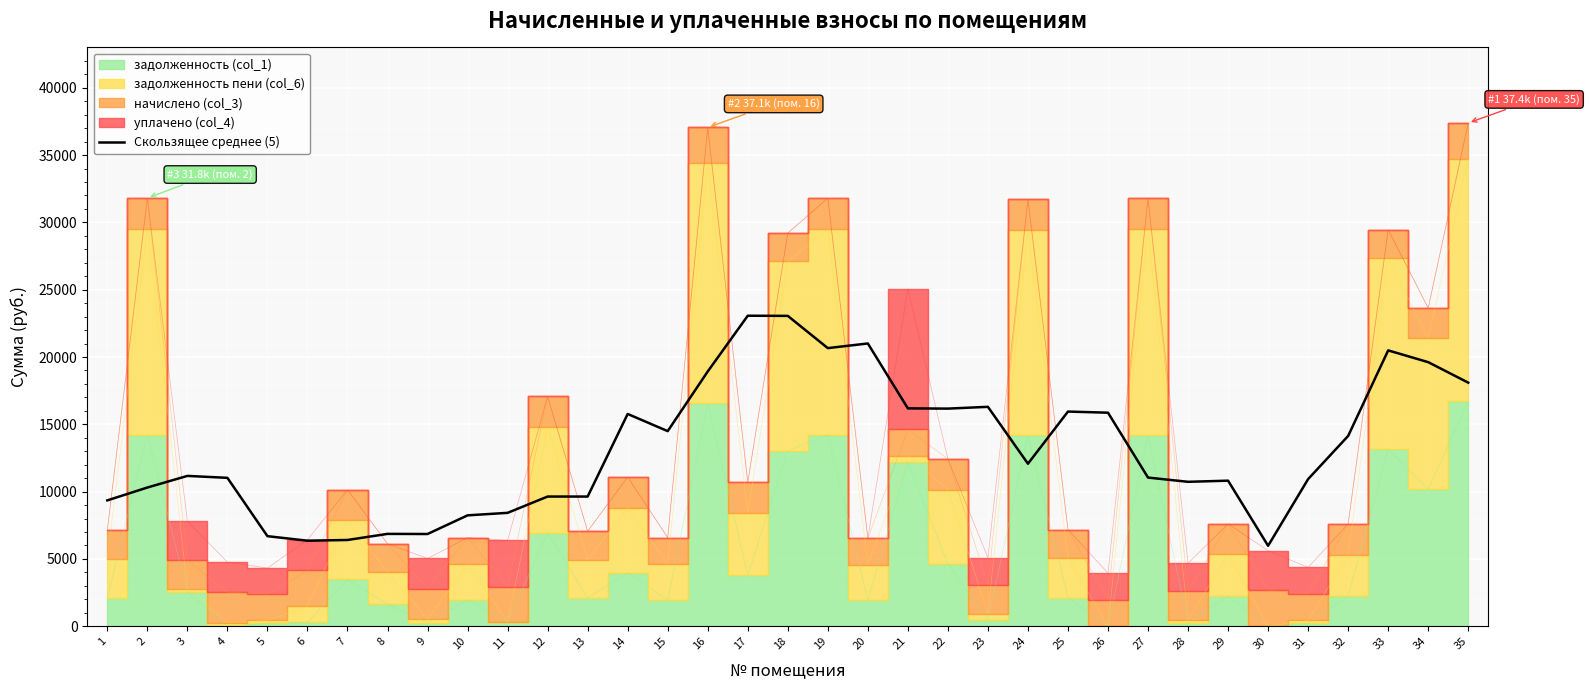

Rank the categories by value from lowest to highest.

30, 6, 7, 5, 9, 8, 10, 11, 1, 12, 13, 2, 28, 29, 31, 4, 27, 3, 24, 32, 15, 14, 26, 25, 22, 21, 23, 35, 16, 34, 33, 19, 20, 18, 17